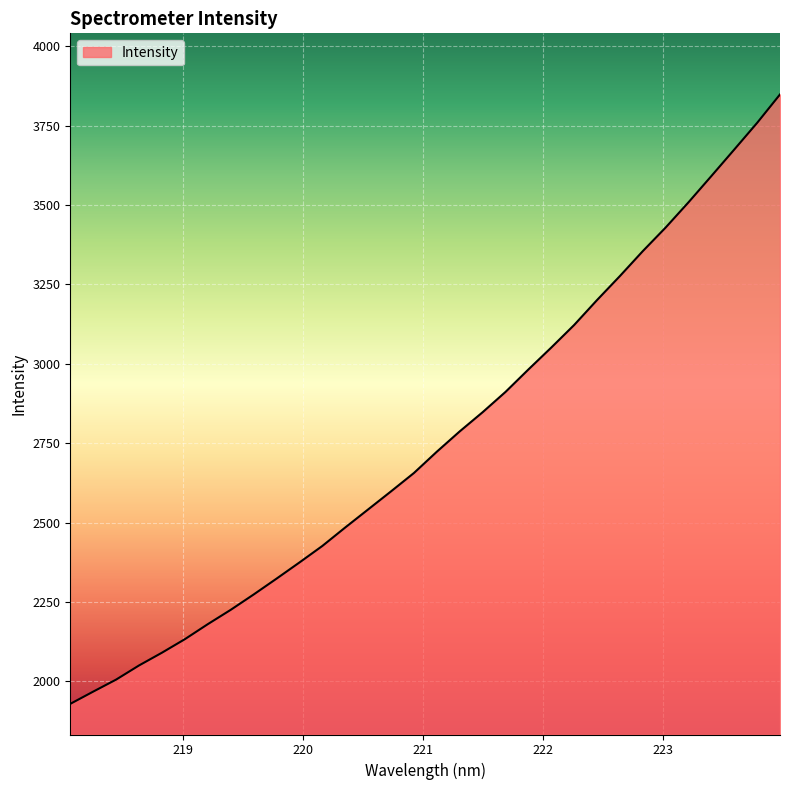

What is the smallest value displayed?

1929.4